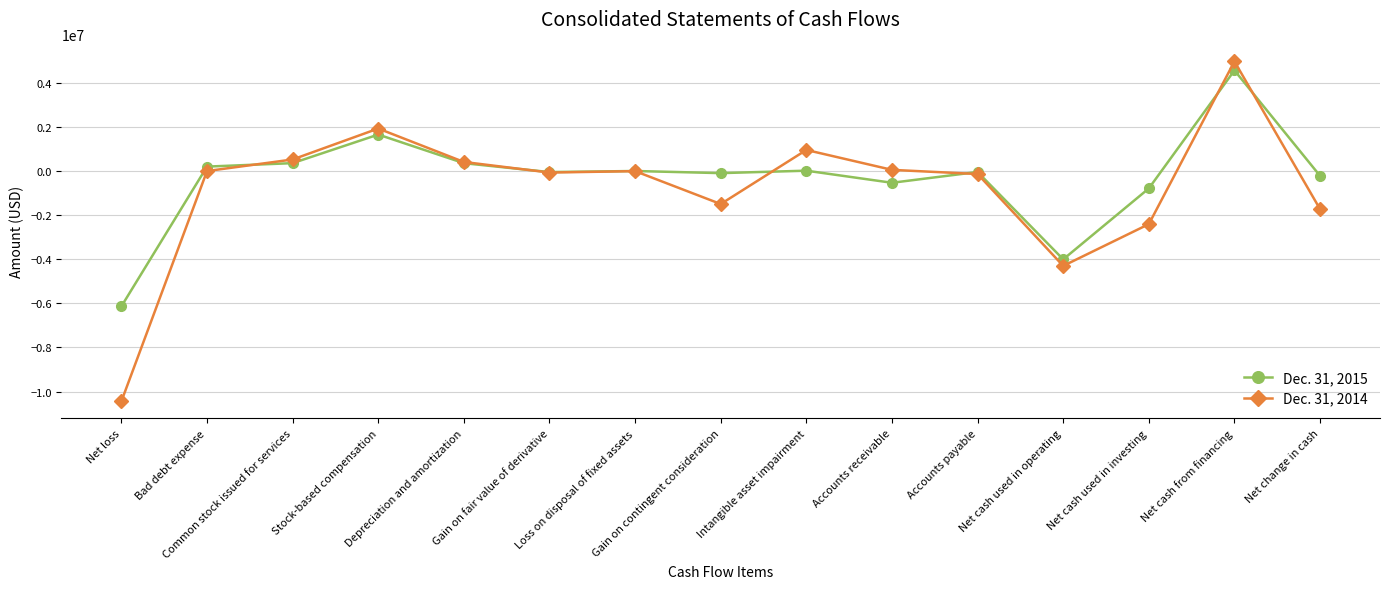

Rank the series by their maximum value, from lowest to highest.

Dec. 31, 2015, Dec. 31, 2014